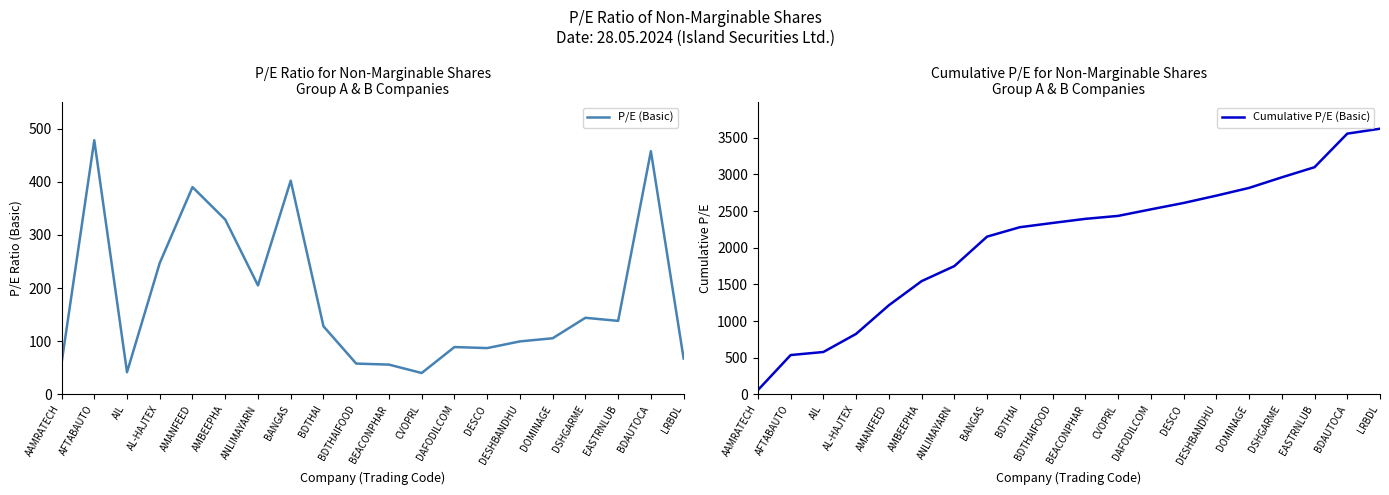

How many distinct data groups are displayed?

2